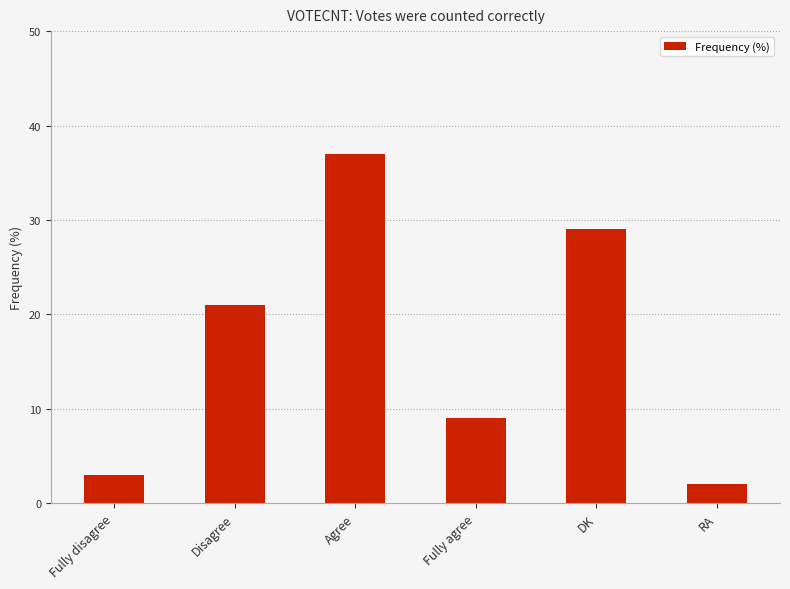

What is the label of the 5th bar from the right?

Disagree